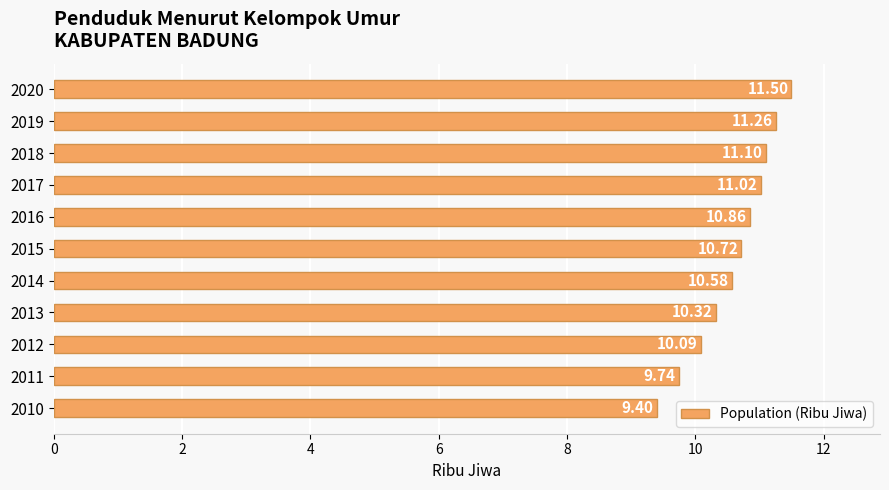

Approximately how many times larger is the value at 2011 compared to 2010?

1.0